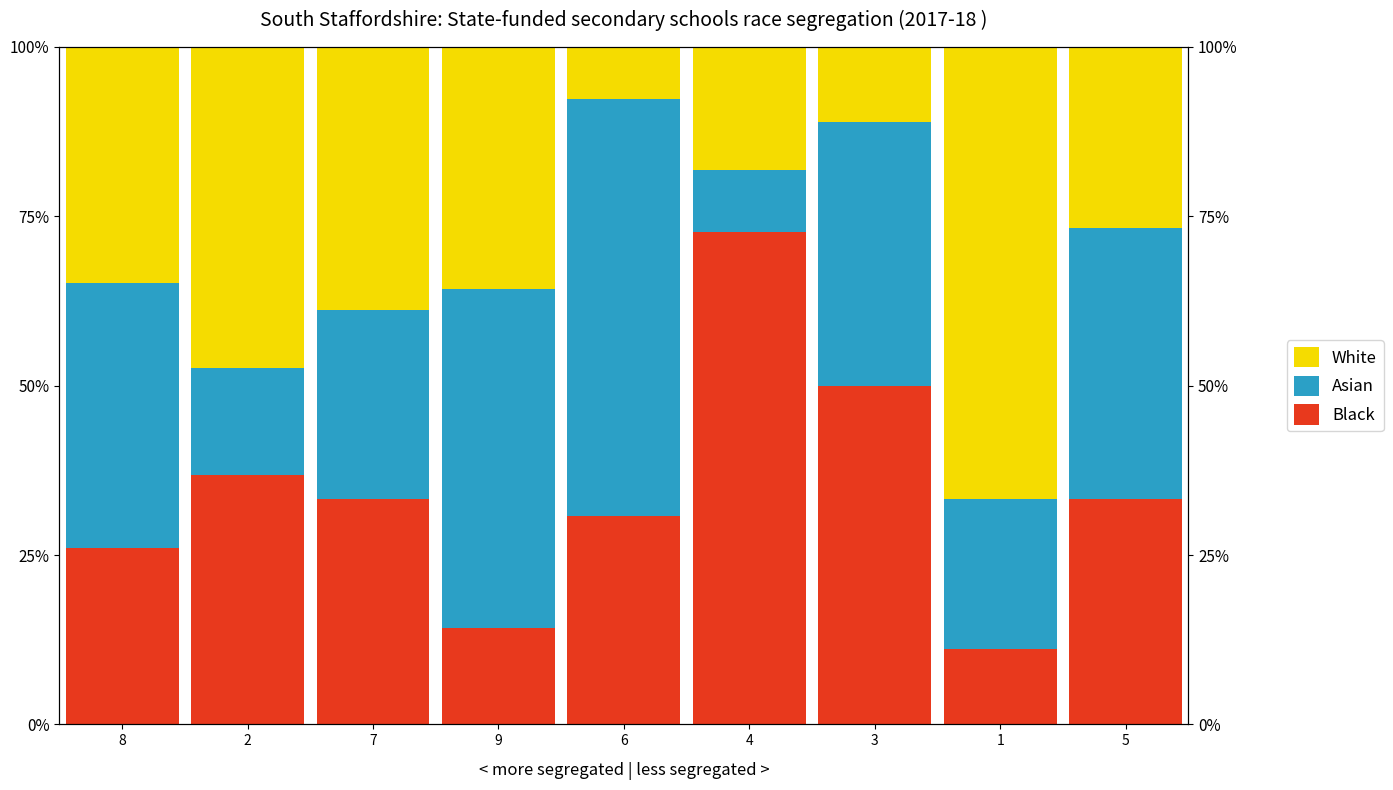

The value of Black at 4 is 72.7. True or false?

True